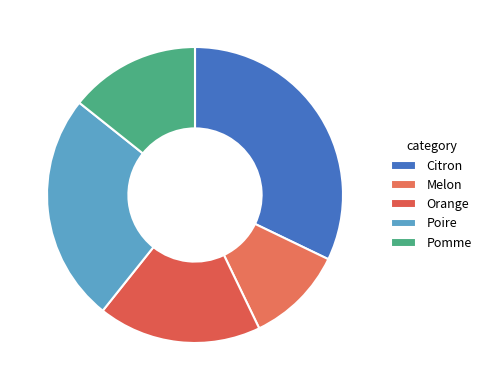

The Melon slice represents 11% of the pie. True or false?

True